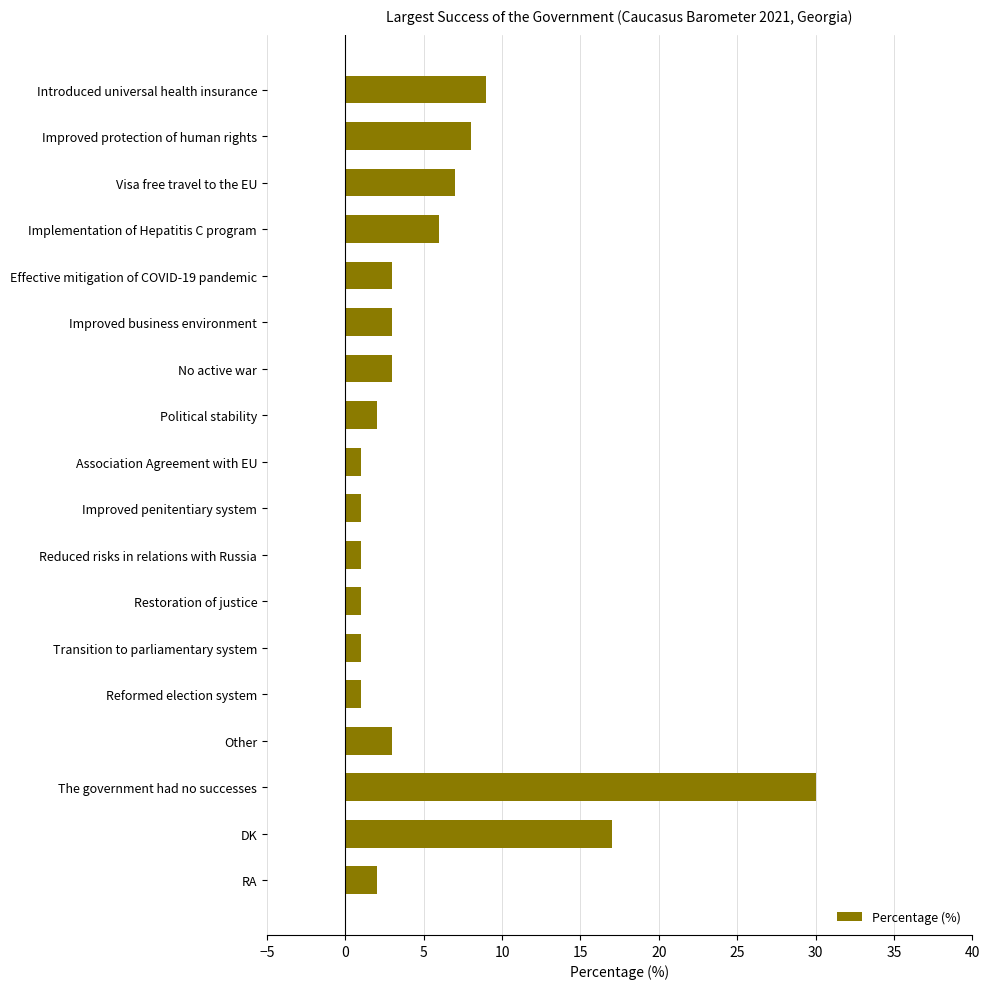

How many bars are there in total?

18